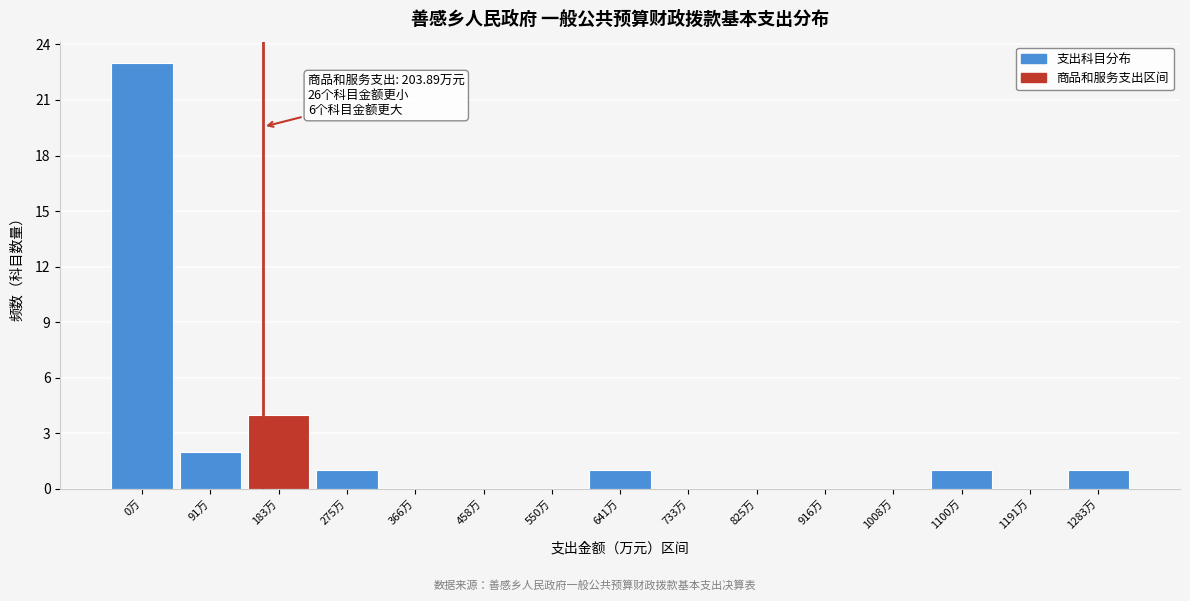

Reading right to left, what are all the values shown in this chart?

1283万=1	1191万=0	1100万=1	1008万=0	916万=0	825万=0	733万=0	641万=1	550万=0	458万=0	366万=0	275万=1	183万=4	91万=2	0万=23